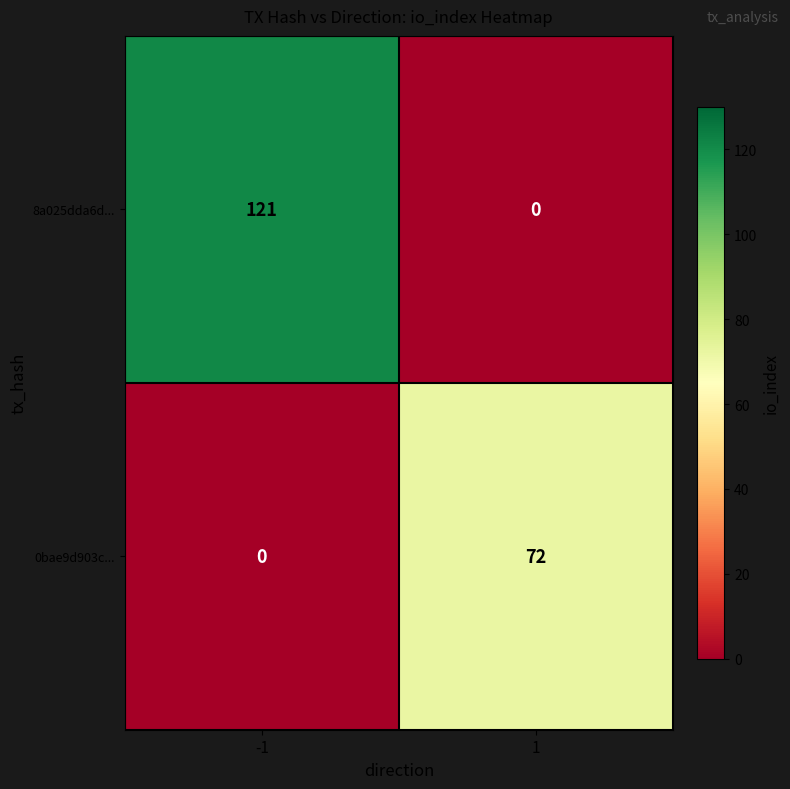

What is the difference between the 0bae9d903c... values at -1 and 1?

72